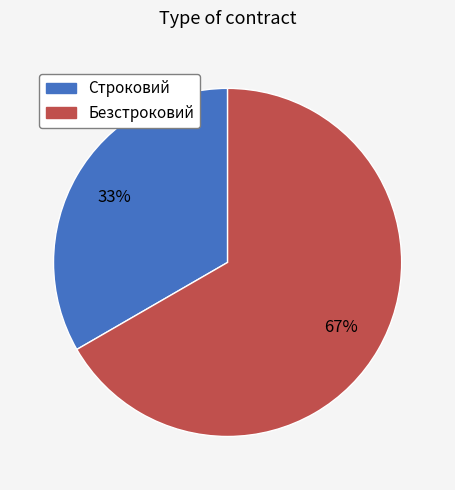

Which slice is the largest?

Безстроковий